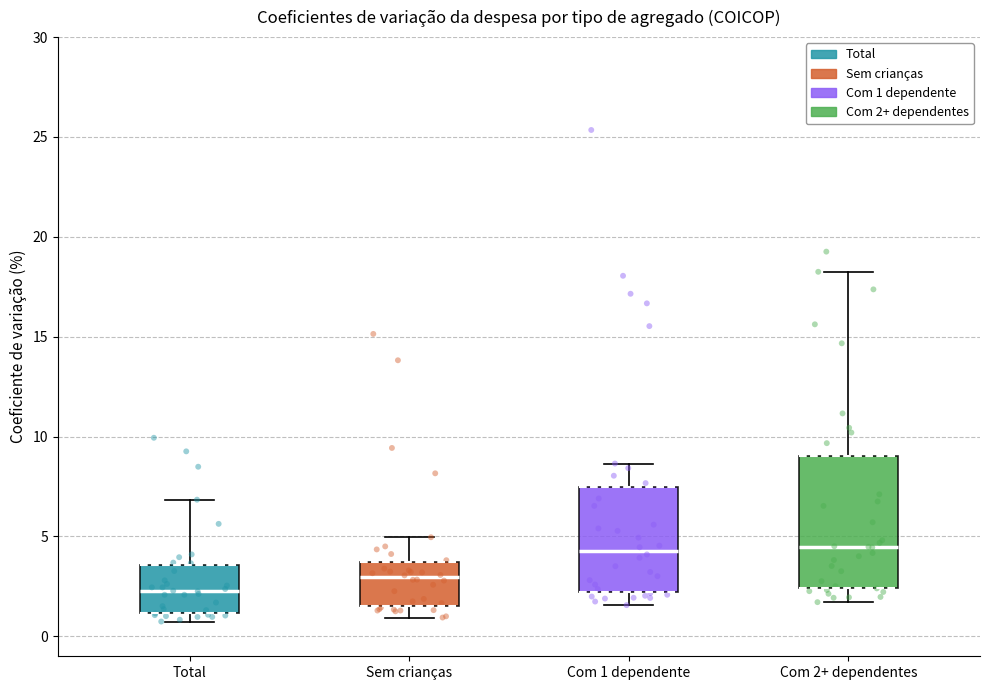

Where is the upper edge of the box for Total on the y-axis? The values are not printed on the chart, so give them approximately, as read against the axis.

3.5